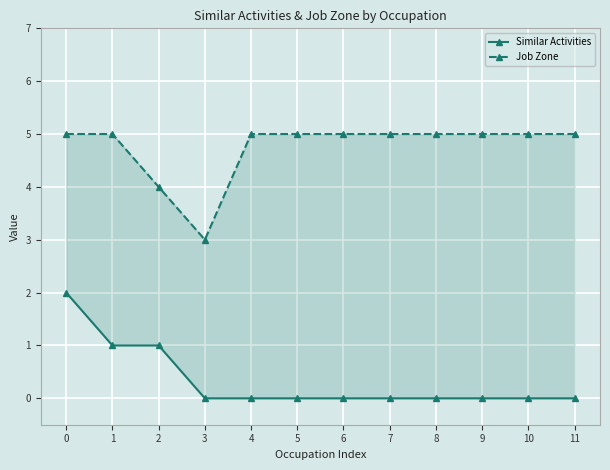

What are all the series names shown in the legend?

Similar Activities, Job Zone